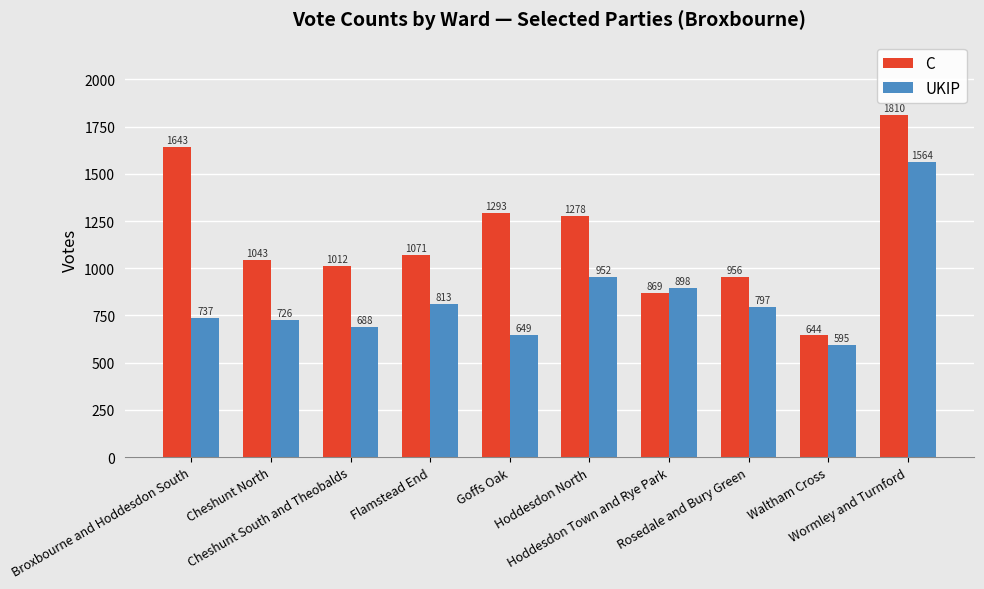

What is the average value of the C series?

1162